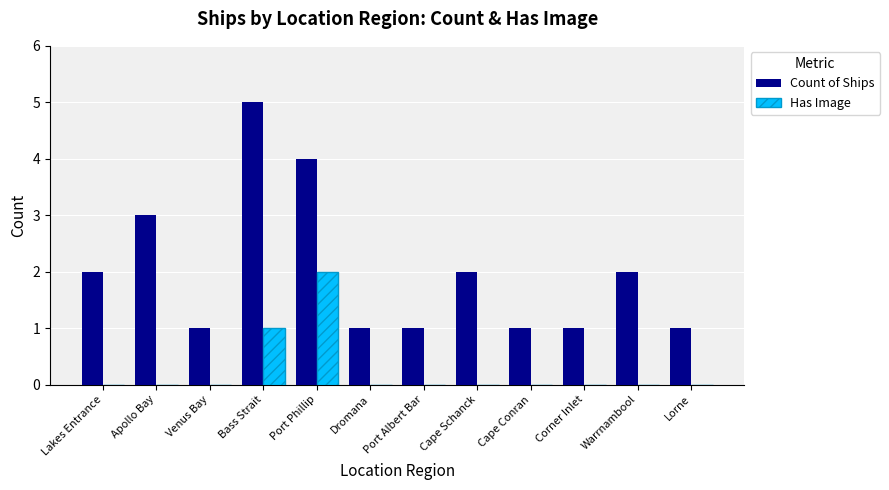

Is the value of Has Image at Port Phillip greater than the value of Count of Ships at Port Albert Bar?

Yes